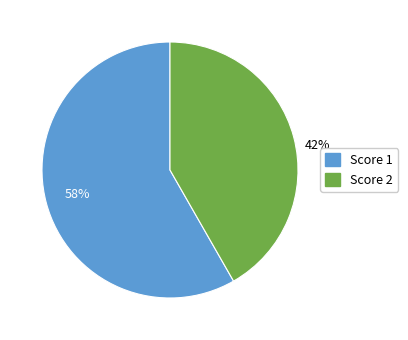

The Score 1 slice represents 58% of the pie. True or false?

True